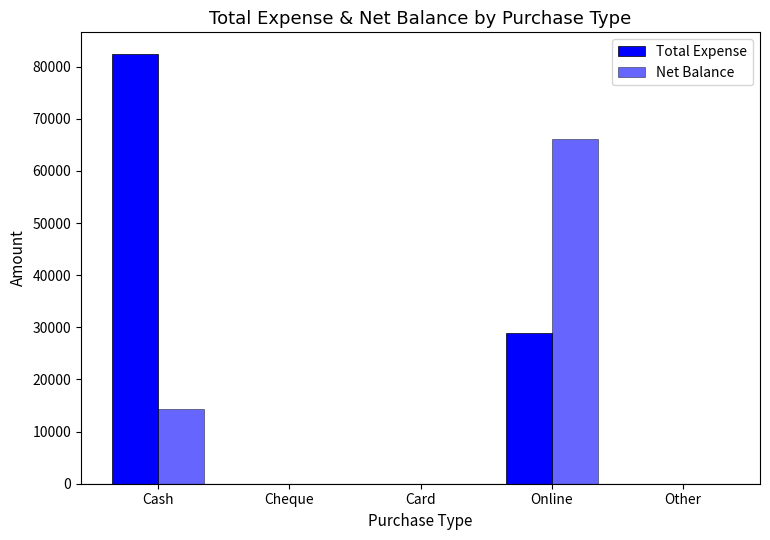

How many values in the Net Balance series exceed 0?

2